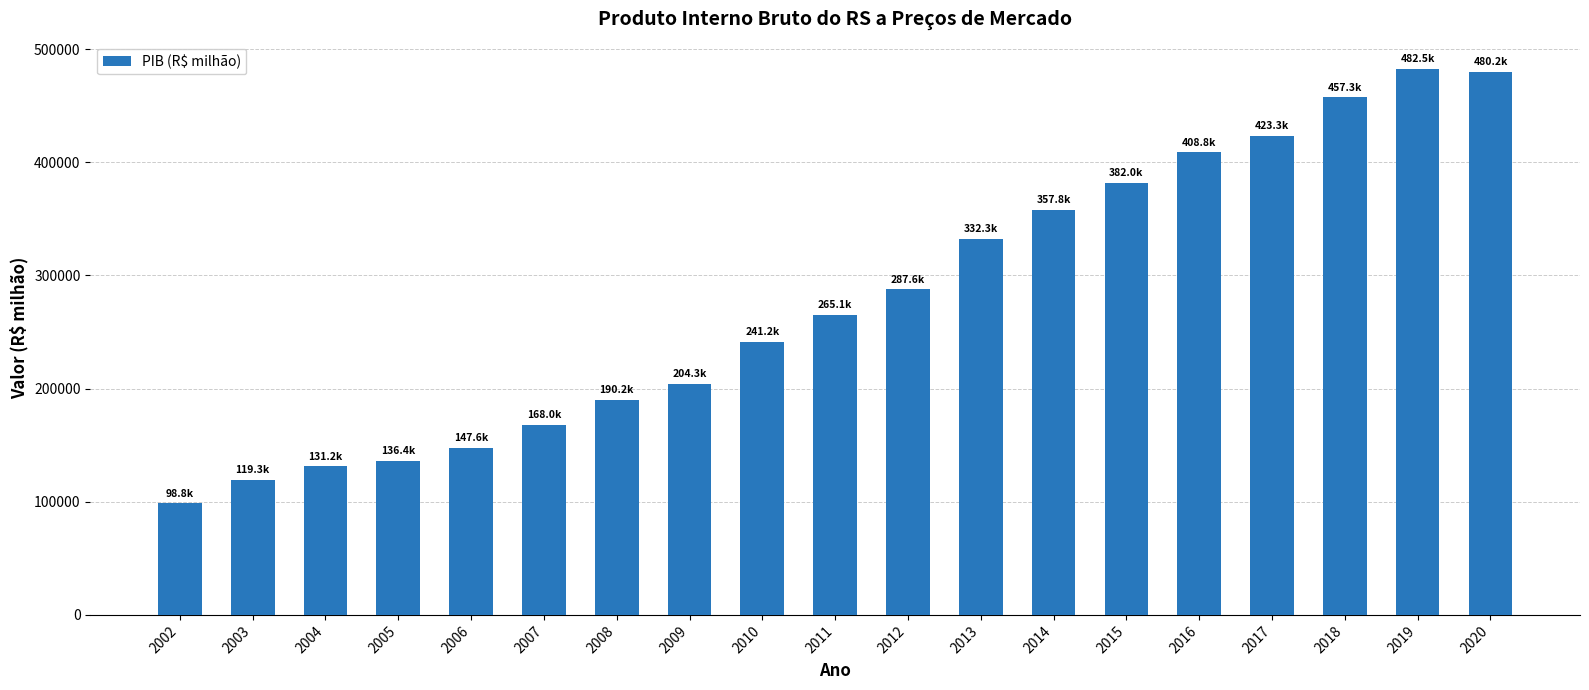

Which category has the lowest value across all series?

2002